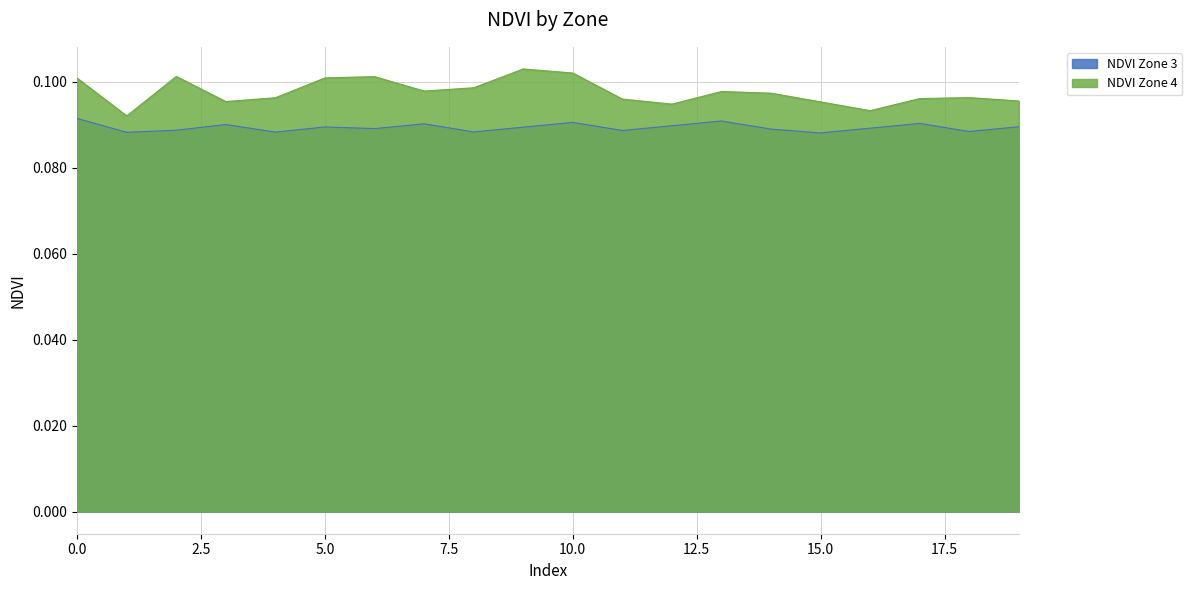

The value of NDVI Zone 4 at 11 is 0.0. True or false?

False